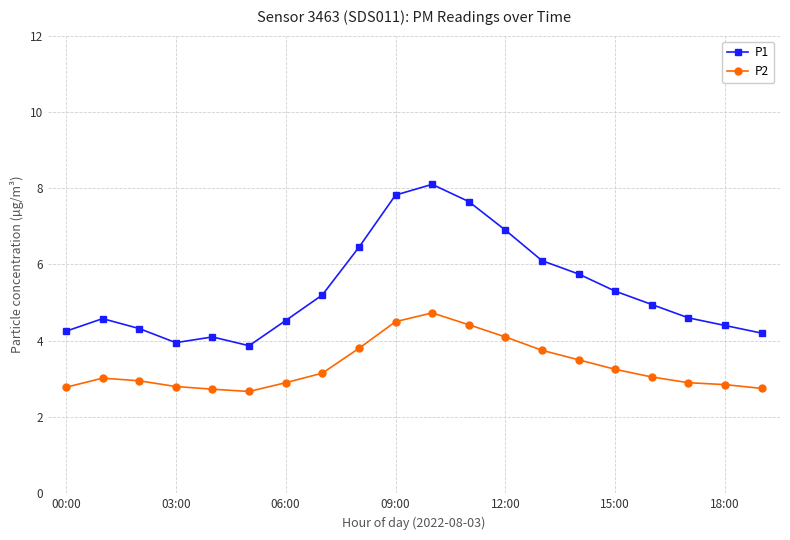

At how many categories does at least one series exceed 4?

18